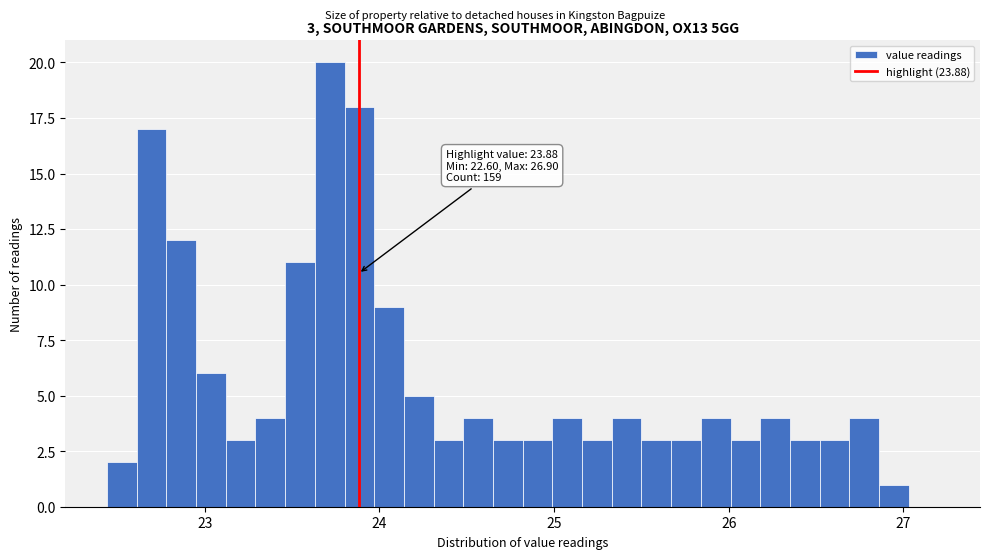

Read against the x-axis, roughly where is the centre of the tallest bar?

23.7